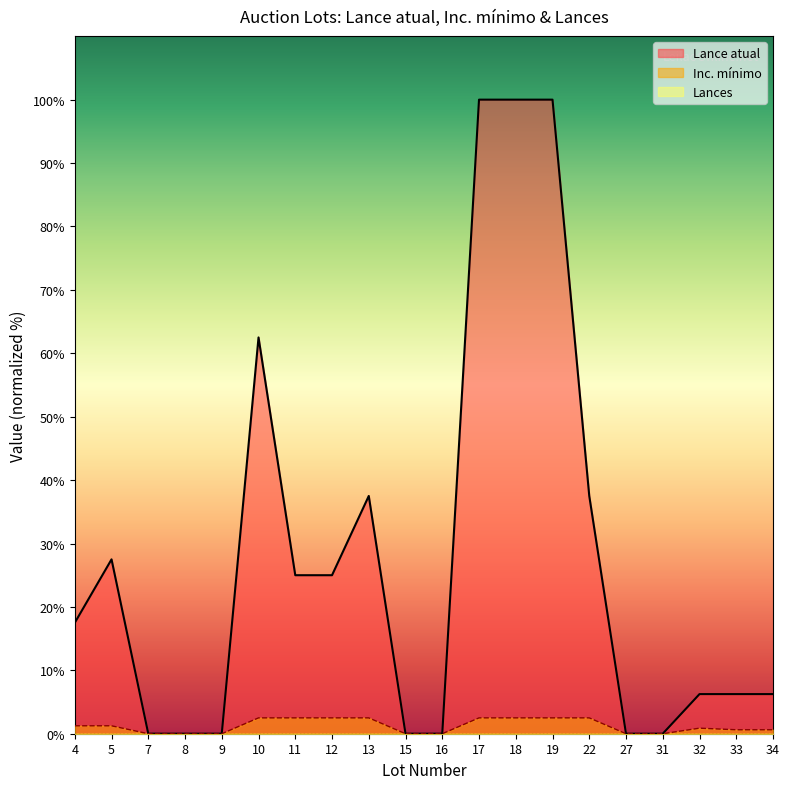

How many lines are shown in the chart?

3